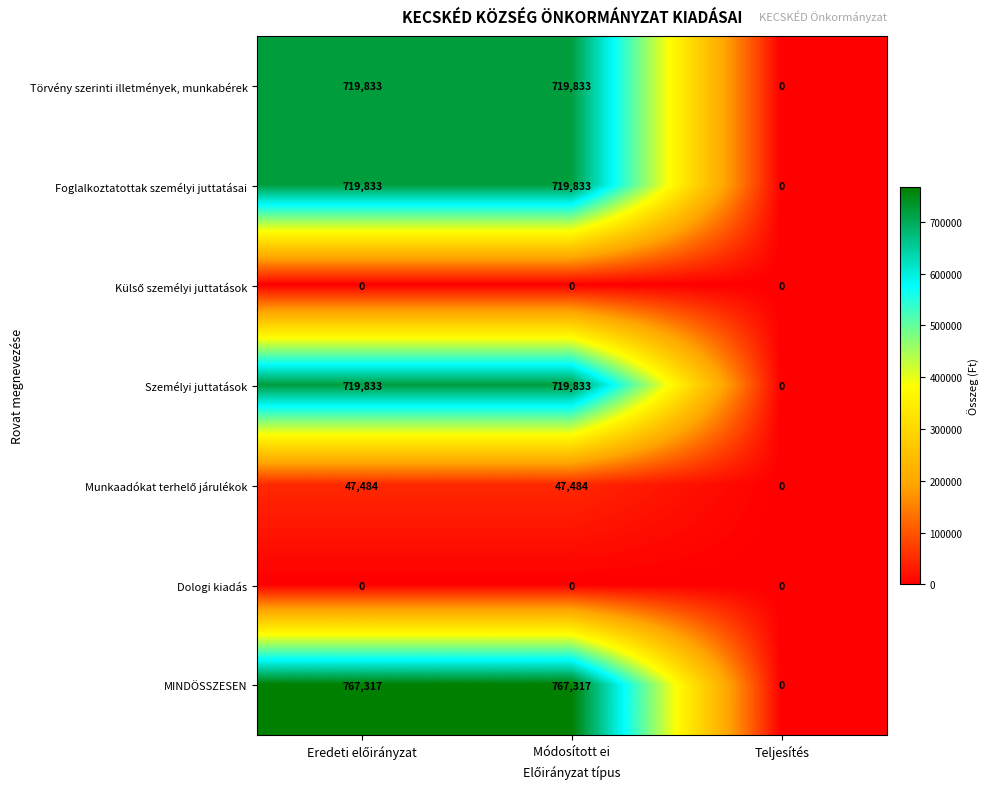

Which series has the largest total across all categories?

MINDÖSSZESEN